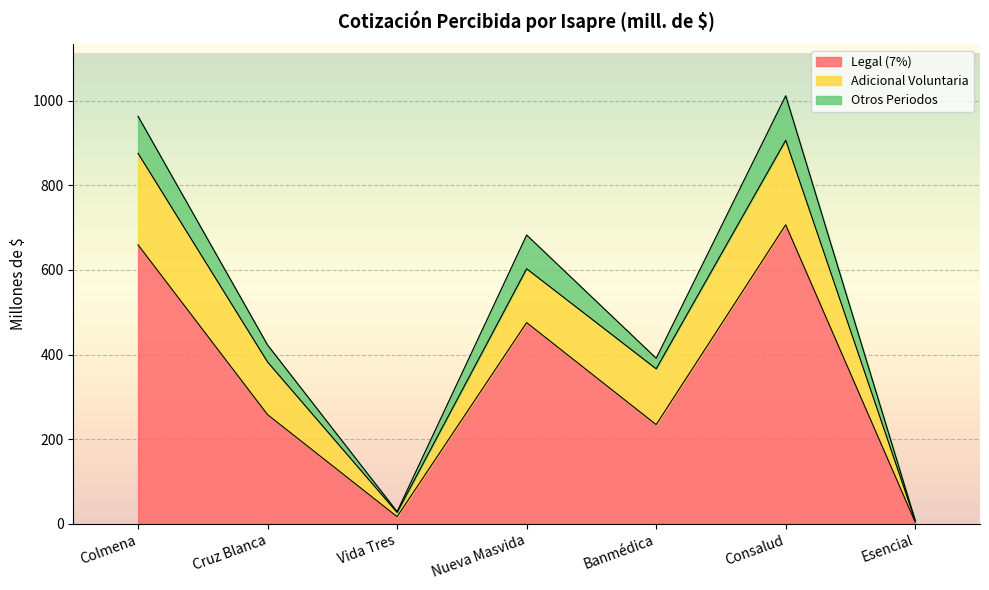

The Legal (7%) series shows 202.4 at Colmena. True or false?

False